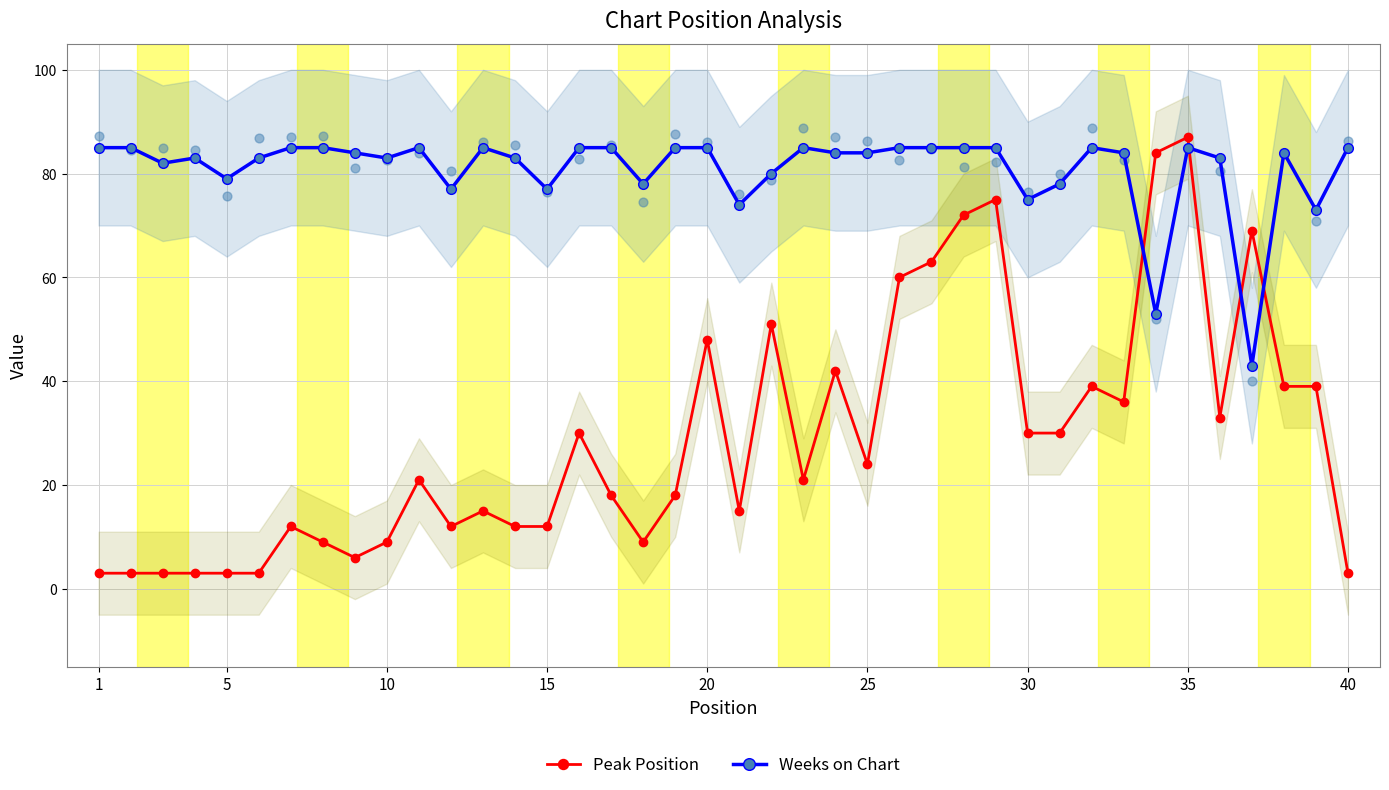

At how many categories does at least one series exceed 11?

40